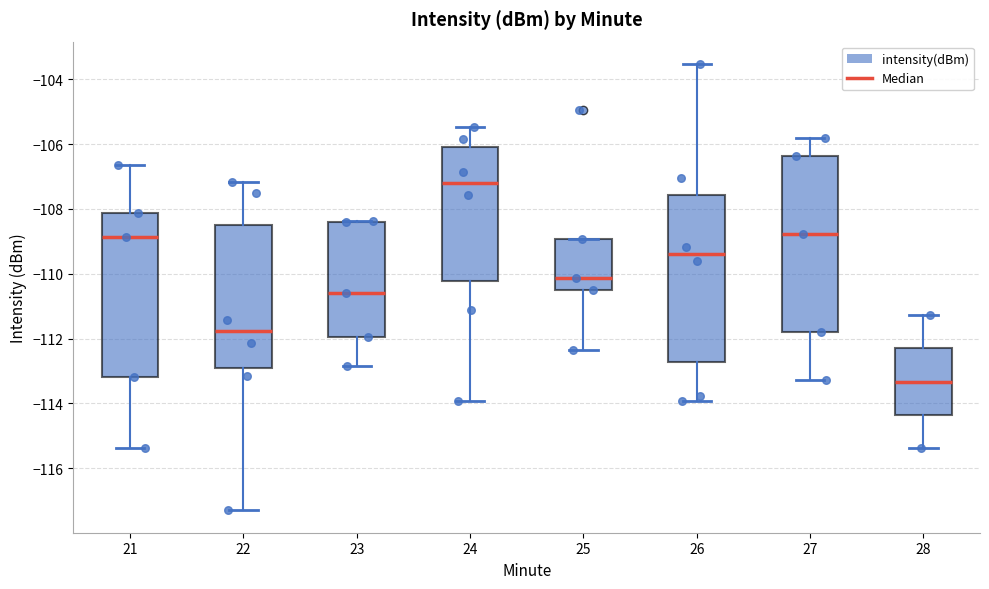

Comparing the boxes themselves (not the whiskers), which one is the tallest?

27